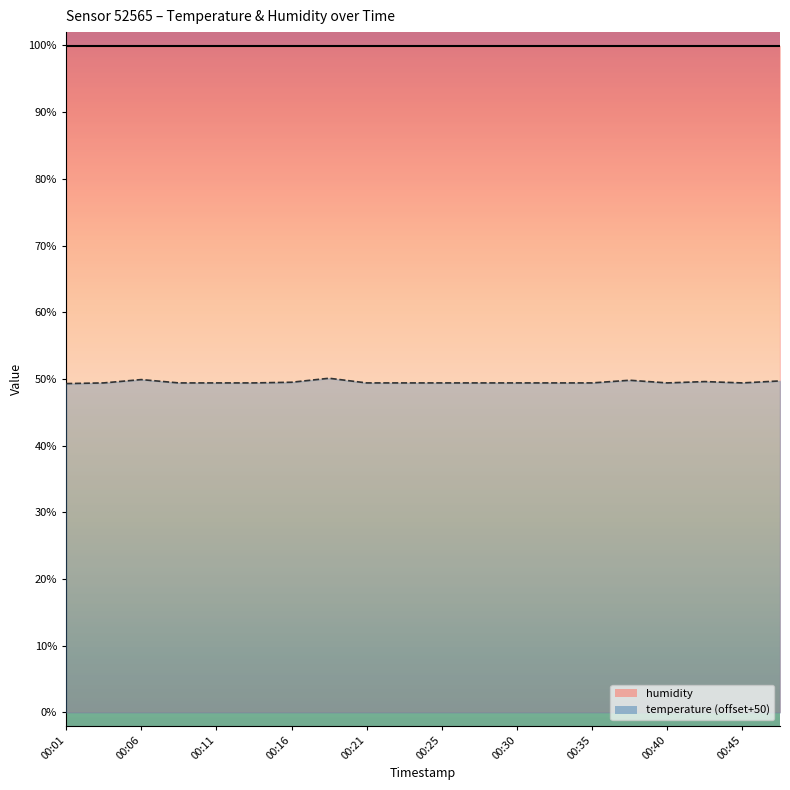

The chart shows a value of 15.5 at 00:25. True or false?

False